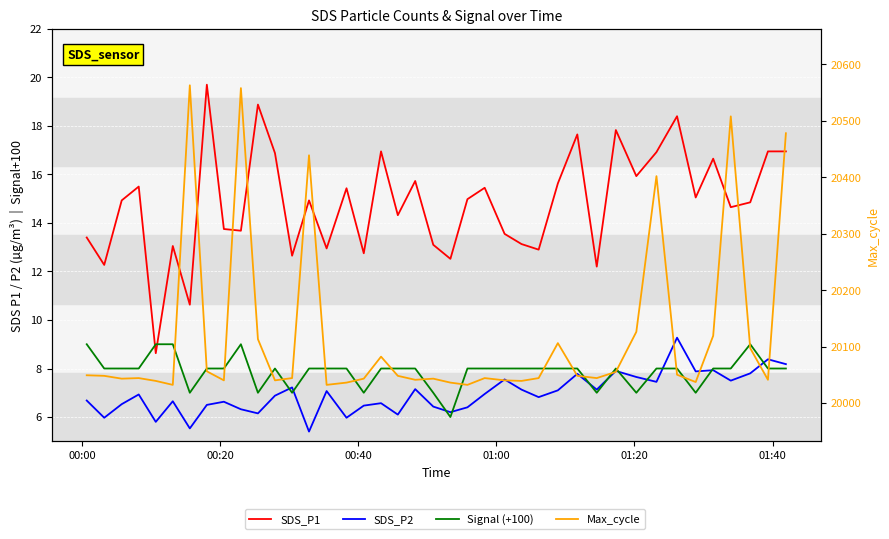

How many lines are shown in the chart?

4